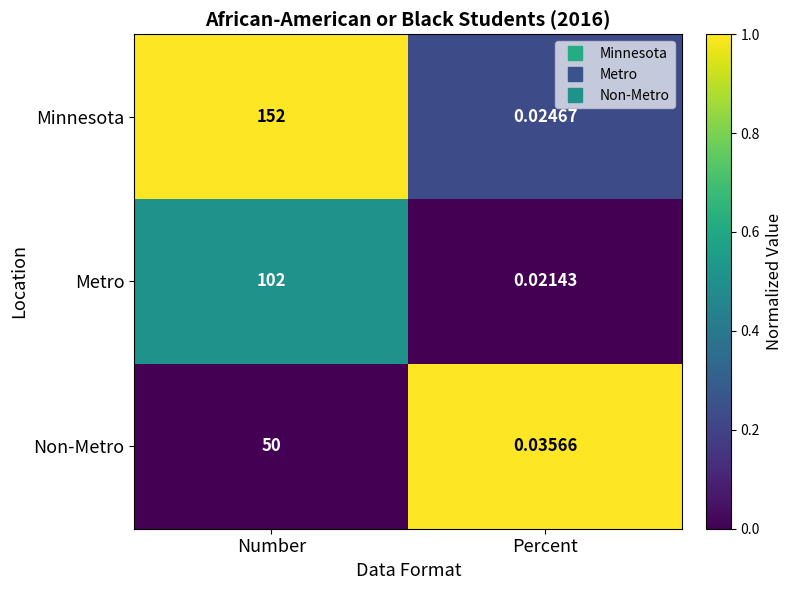

At which label is Metro closest to 51?

Percent